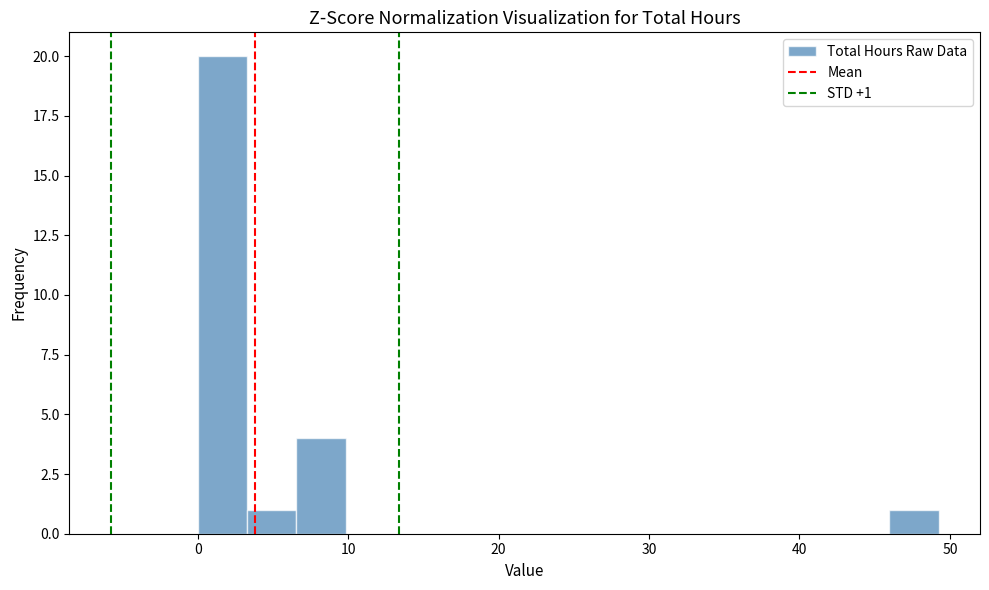

Read against the x-axis, roughly where is the centre of the tallest bar?

2